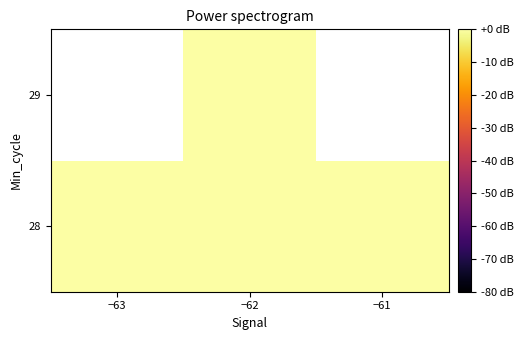

Rank the categories by 29 value from highest to lowest.

−63, −62, −61